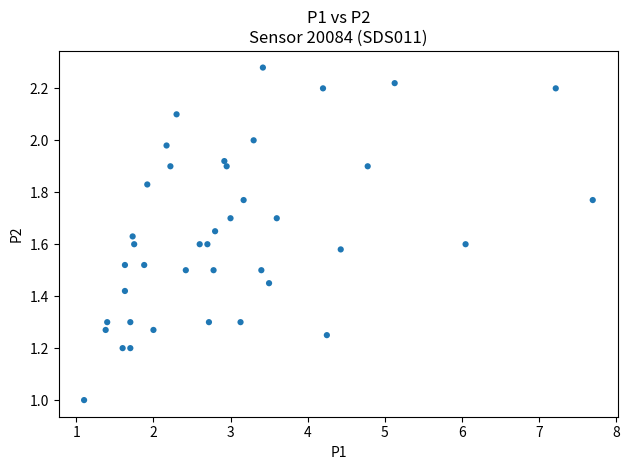

What is the range of X values (max minus min)?

6.6